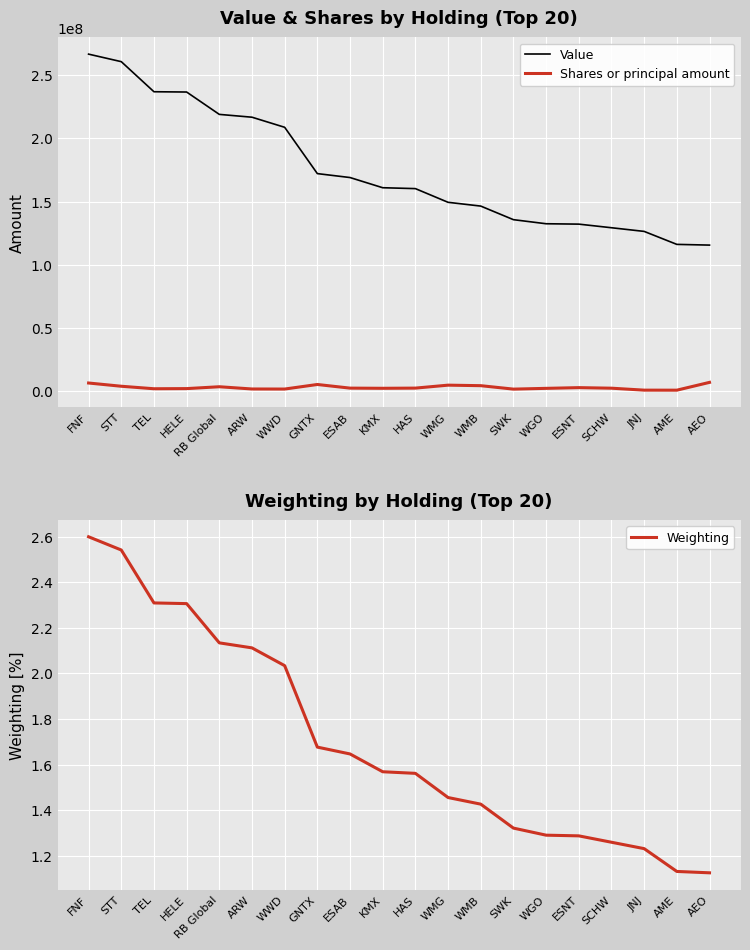

Read the Weighting value at WMG.

1.5